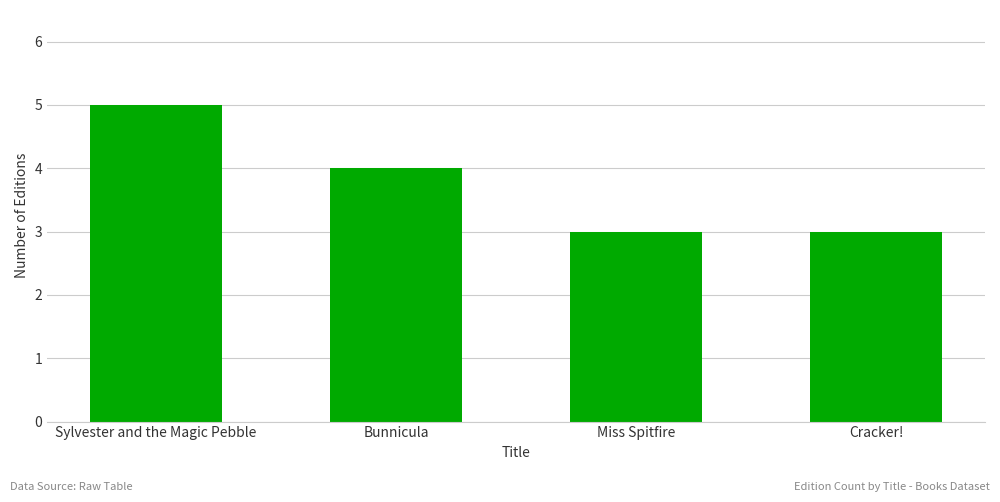

Is it true that the value at Bunnicula is 7?

False